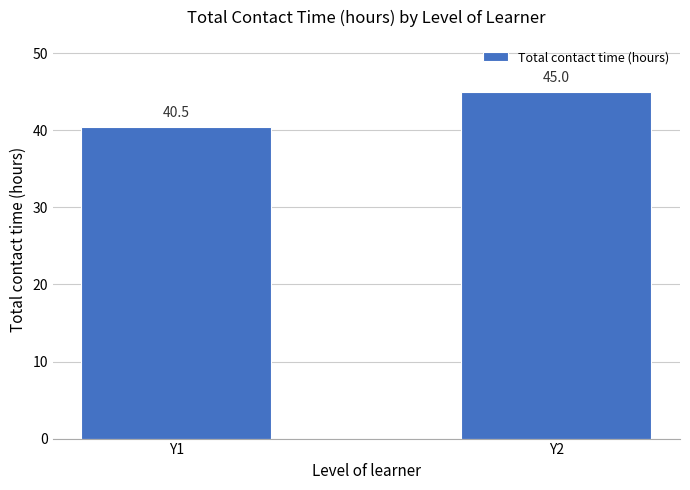

Reading right to left, list all the values displayed in this chart.

Y2=45.0	Y1=40.5